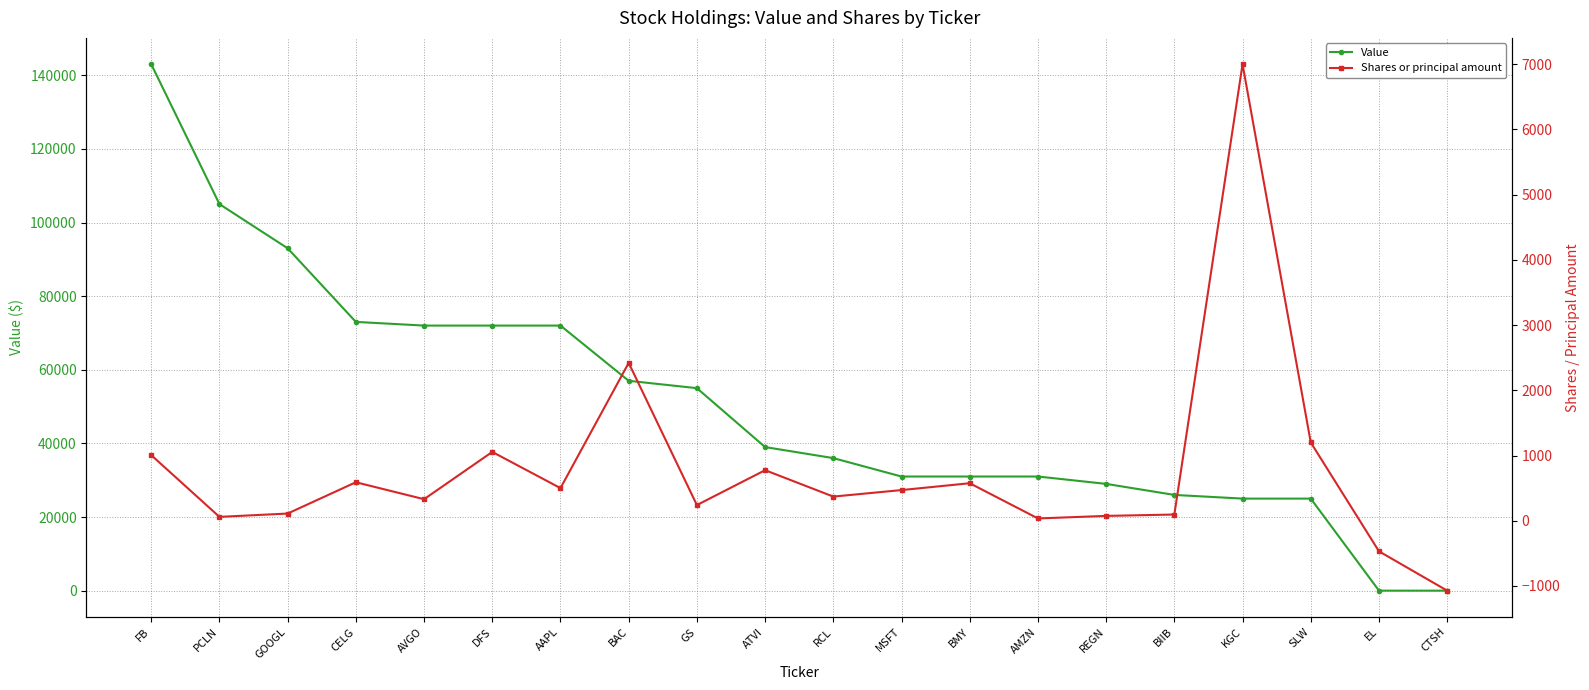

What is the difference between the highest and lowest values at EL?

469